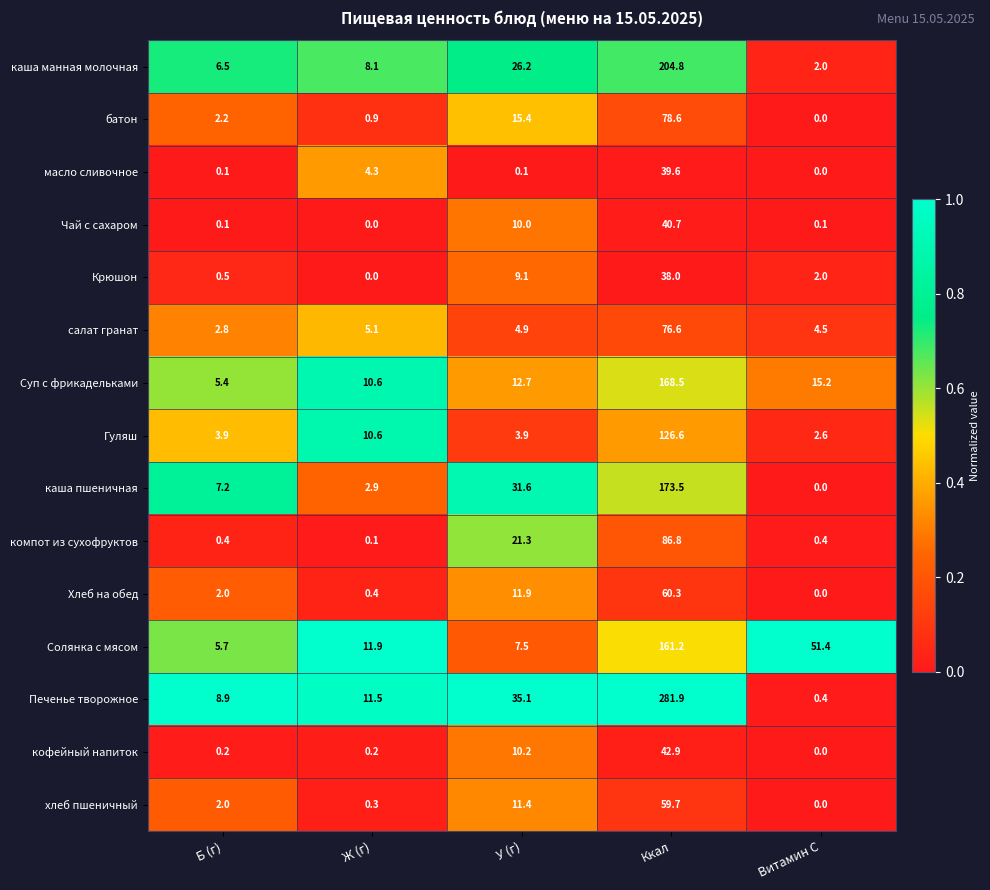

True or false: Гуляш has a value of 5.9 at Б (г).

False